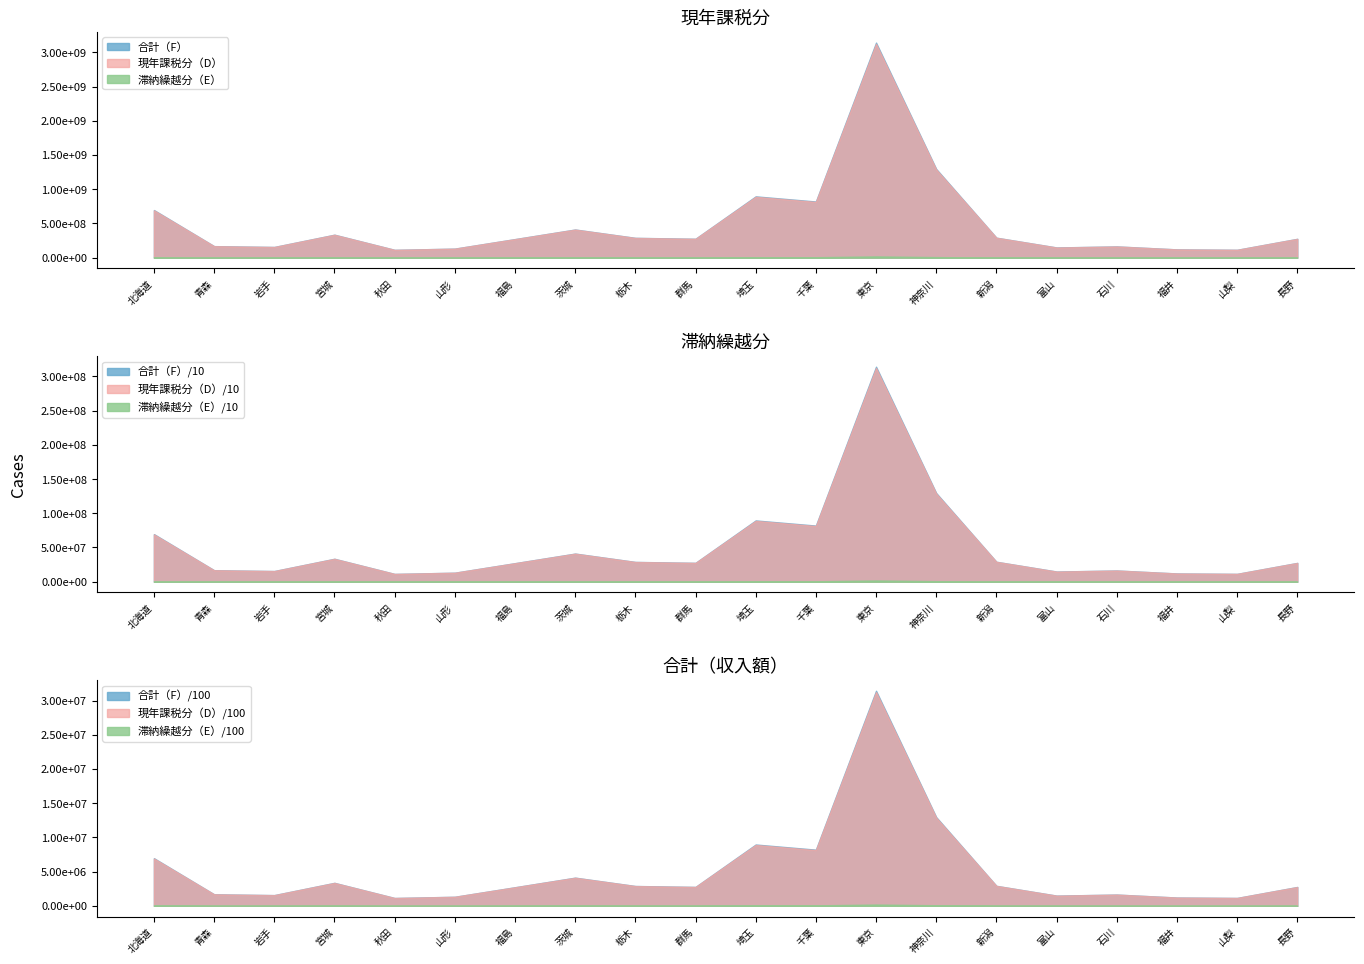

Reading left to right, what are all the values shown in this chart?

現年課税分（D）: 北海道=691484209	青森=167397293	岩手=155123840	宮城=333638868	秋田=113440001	山形=131137134	福島=269801955	茨城=409231703	栃木=287866452	群馬=274791433	埼玉=889256808	千葉=814338872	東京=3125507190	神奈川=1288124522	新潟=290537182	富山=147674369	石川=163070599	福井=120074967	山梨=113970175	長野=273804475
滞納繰越分（E）: 北海道=4327931	青森=557662	岩手=827709	宮城=1543910	秋田=384611	山形=355319	福島=1180410	茨城=1875587	栃木=1263812	群馬=1036940	埼玉=6267907	千葉=6020161	東京=17558177	神奈川=7740768	新潟=761415	富山=950802	石川=809412	福井=462691	山梨=481203	長野=969262
合計（F）: 北海道=695812140	青森=167954955	岩手=155951549	宮城=335182778	秋田=113824612	山形=131492453	福島=270982365	茨城=411107290	栃木=289130264	群馬=275828373	埼玉=895524715	千葉=820359033	東京=3143065367	神奈川=1295865290	新潟=291298597	富山=148625171	石川=163880011	福井=120537658	山梨=114451378	長野=274773737